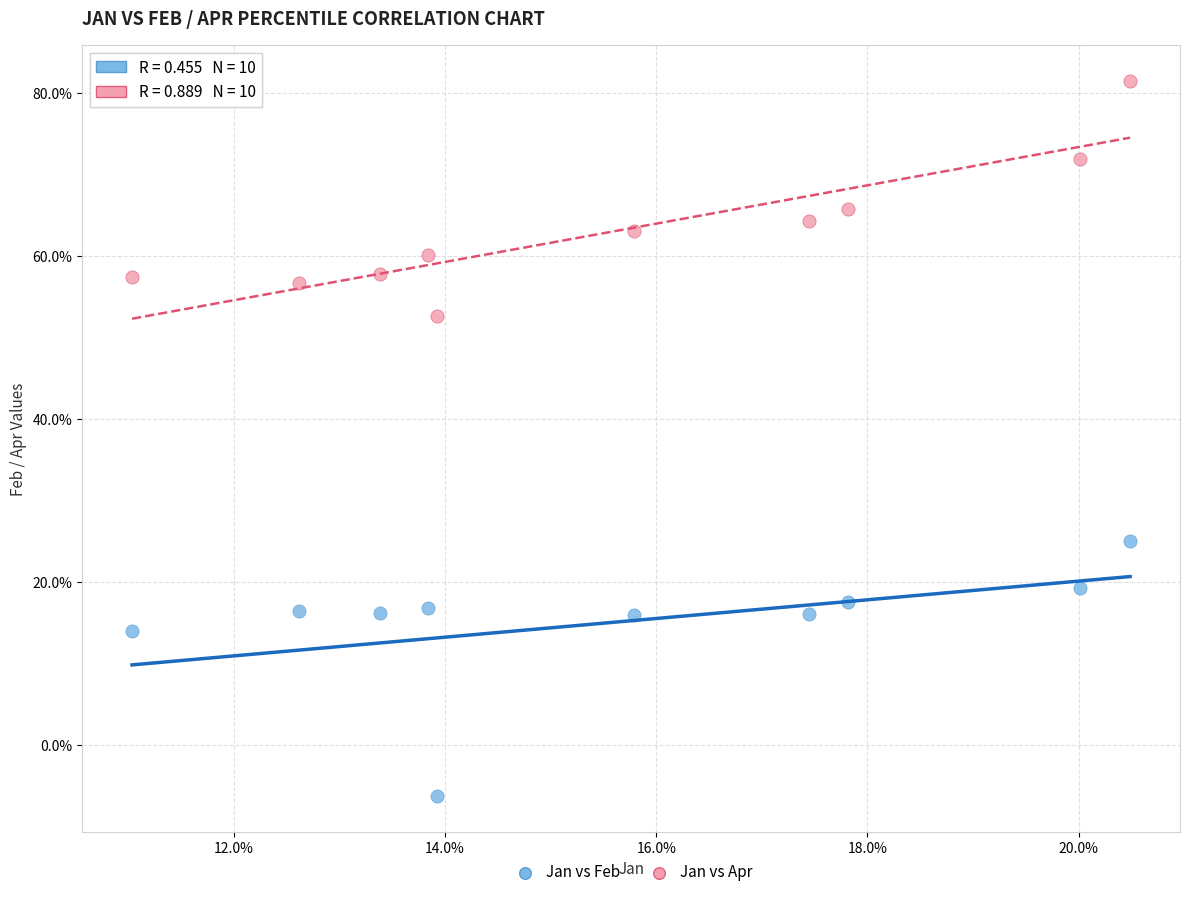

Which series has the largest Y range (max minus min)?

Jan vs Feb